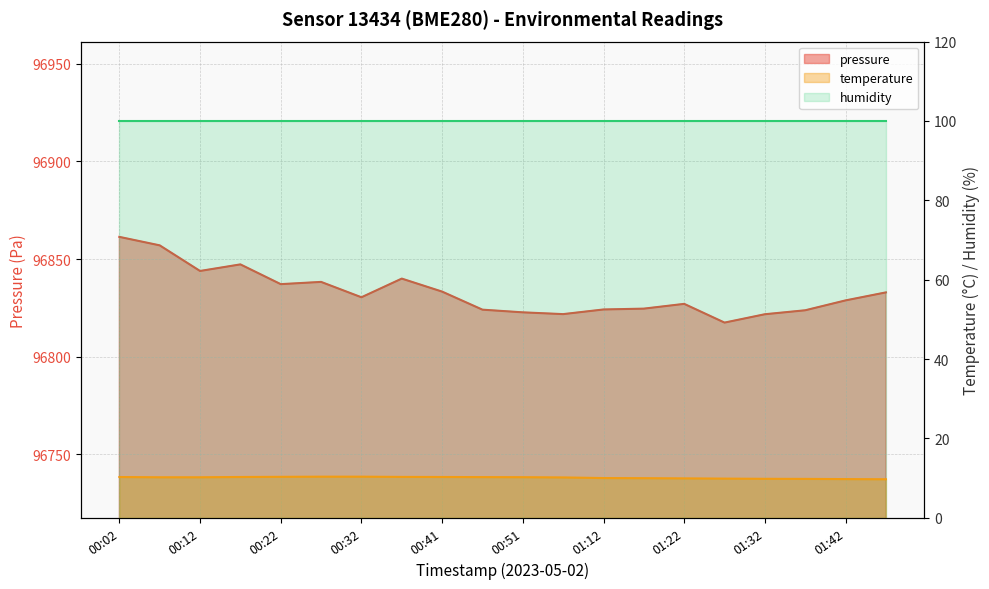

At which label does pressure reach its peak?

00:02